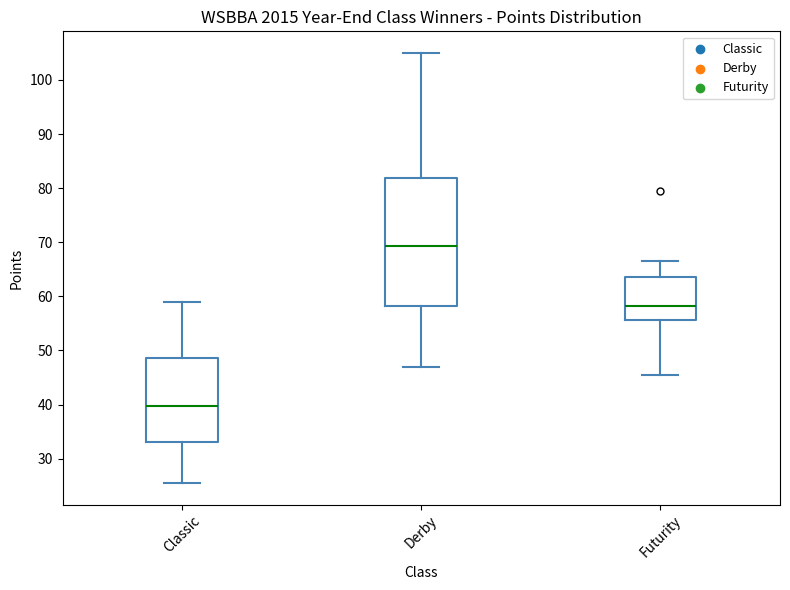

Which box has the lowest median line?

Classic